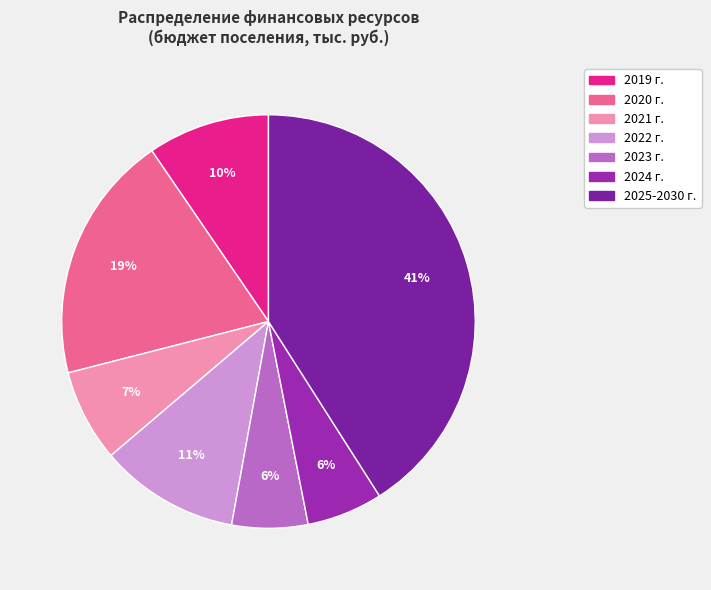

Rank the categories by value from lowest to highest.

2023 г., 2024 г., 2021 г., 2019 г., 2022 г., 2020 г., 2025-2030 г.